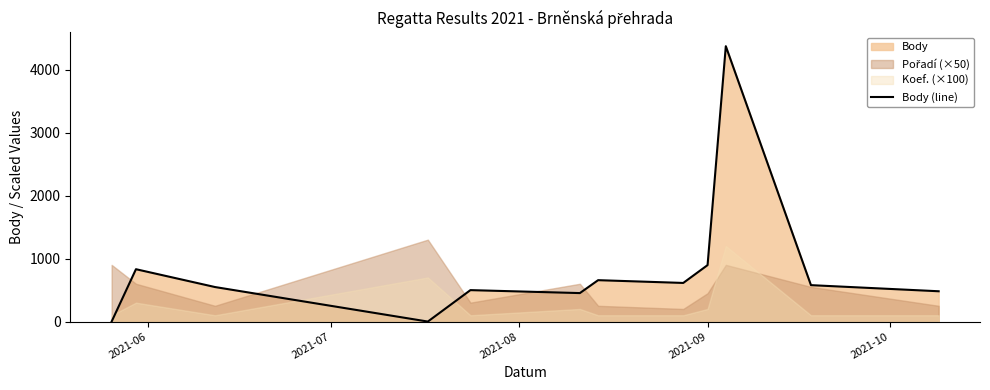

What is the maximum value for Body (line)?

4371